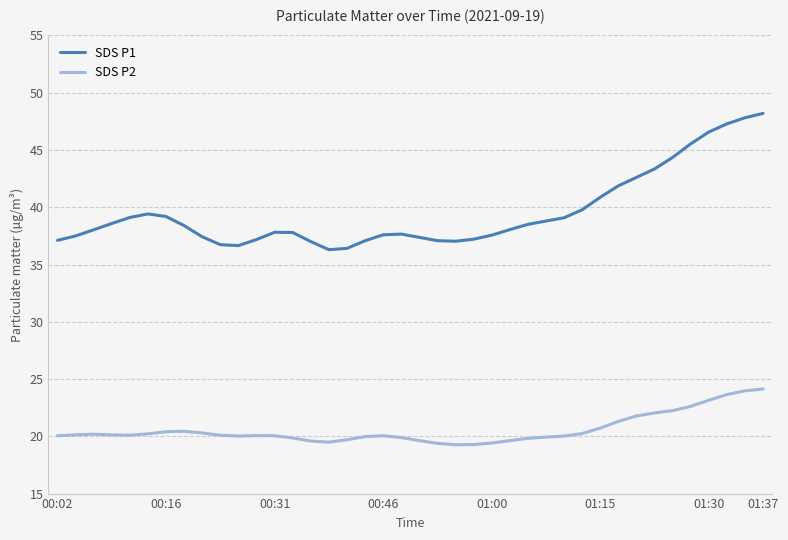

What is the difference between the maximum and minimum values in the SDS P1 series?

11.9